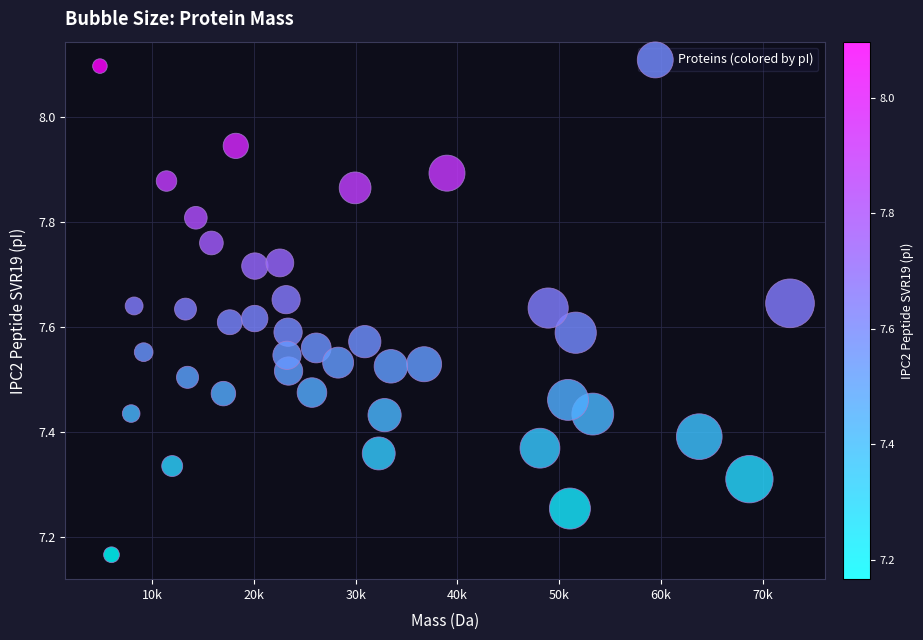

What is the range of Y values (max minus min)?

0.9